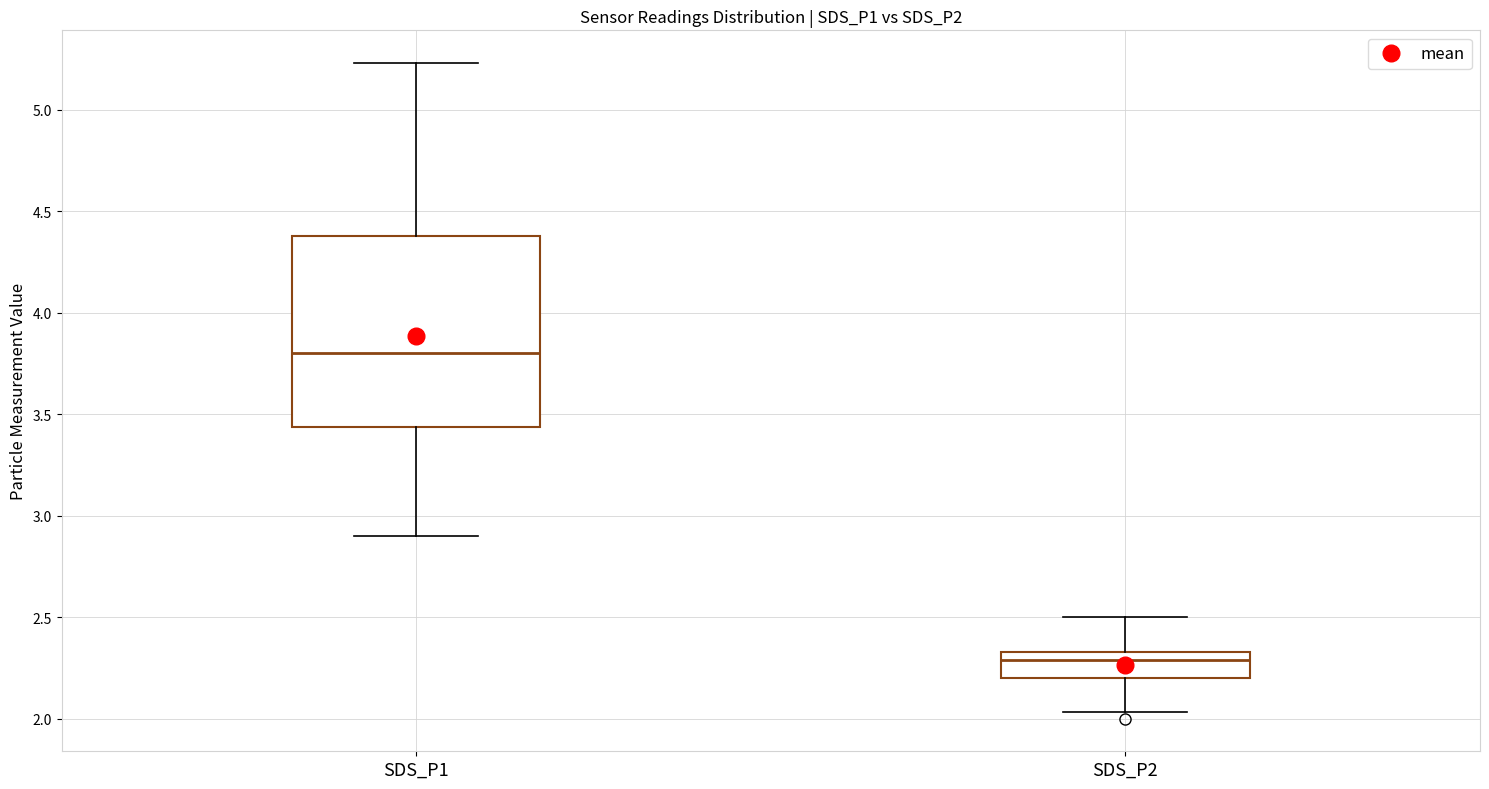

Which box is the tallest, from its lower edge to its upper edge?

SDS_P1